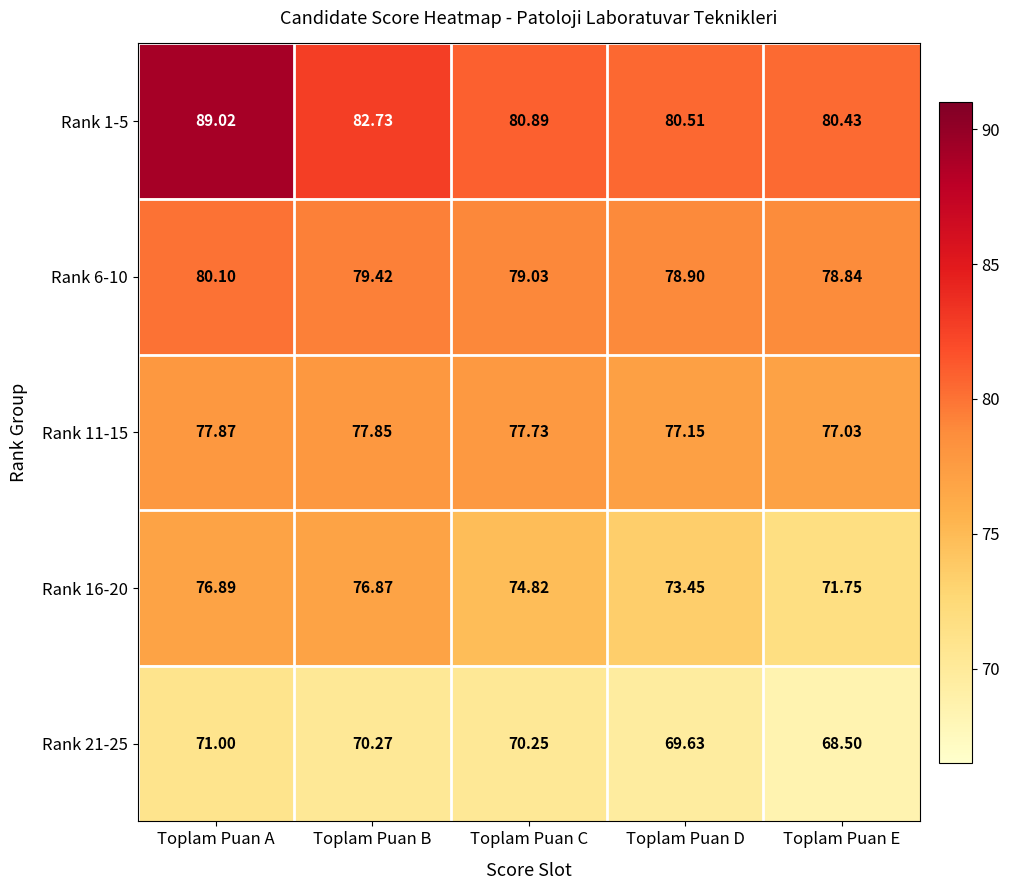

At which label is Rank 6-10 closest to 79?

Toplam Puan C